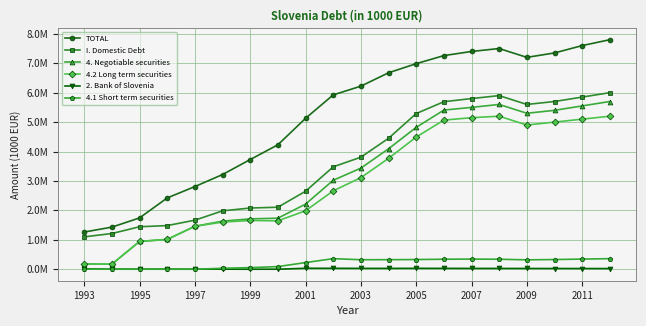

What are all the series names shown in the legend?

TOTAL, I. Domestic Debt, 4. Negotiable securities, 4.2 Long term securities, 2. Bank of Slovenia, 4.1 Short term securities